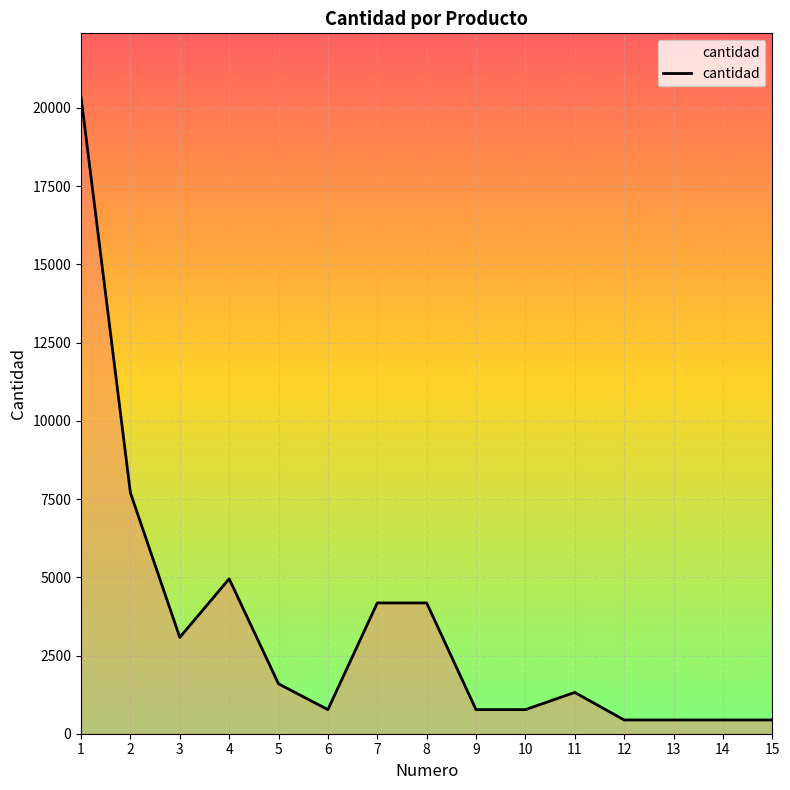

Is it true that the value at 10 is 770?

True